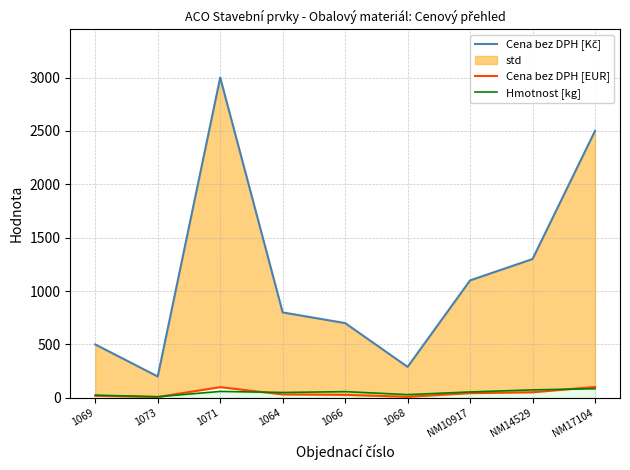

At which label is Cena bez DPH [EUR] closest to 55?

NM14529